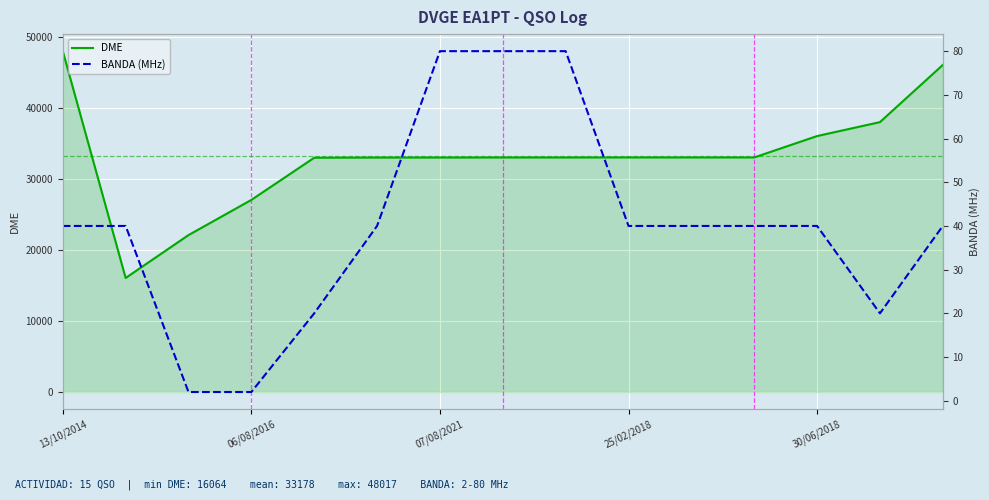

What is the sum of all DME values?

497677